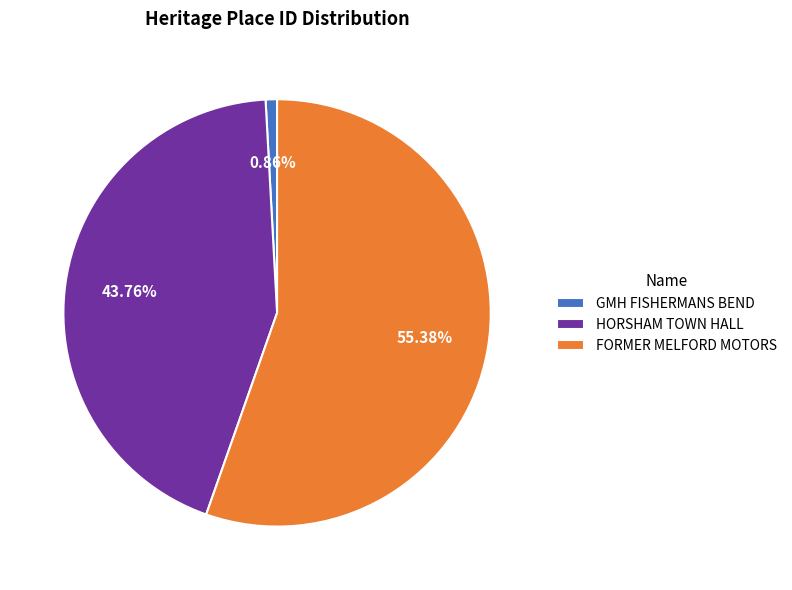

Combined, what portion of the pie is FORMER MELFORD MOTORS and GMH FISHERMANS BEND?

56.2%